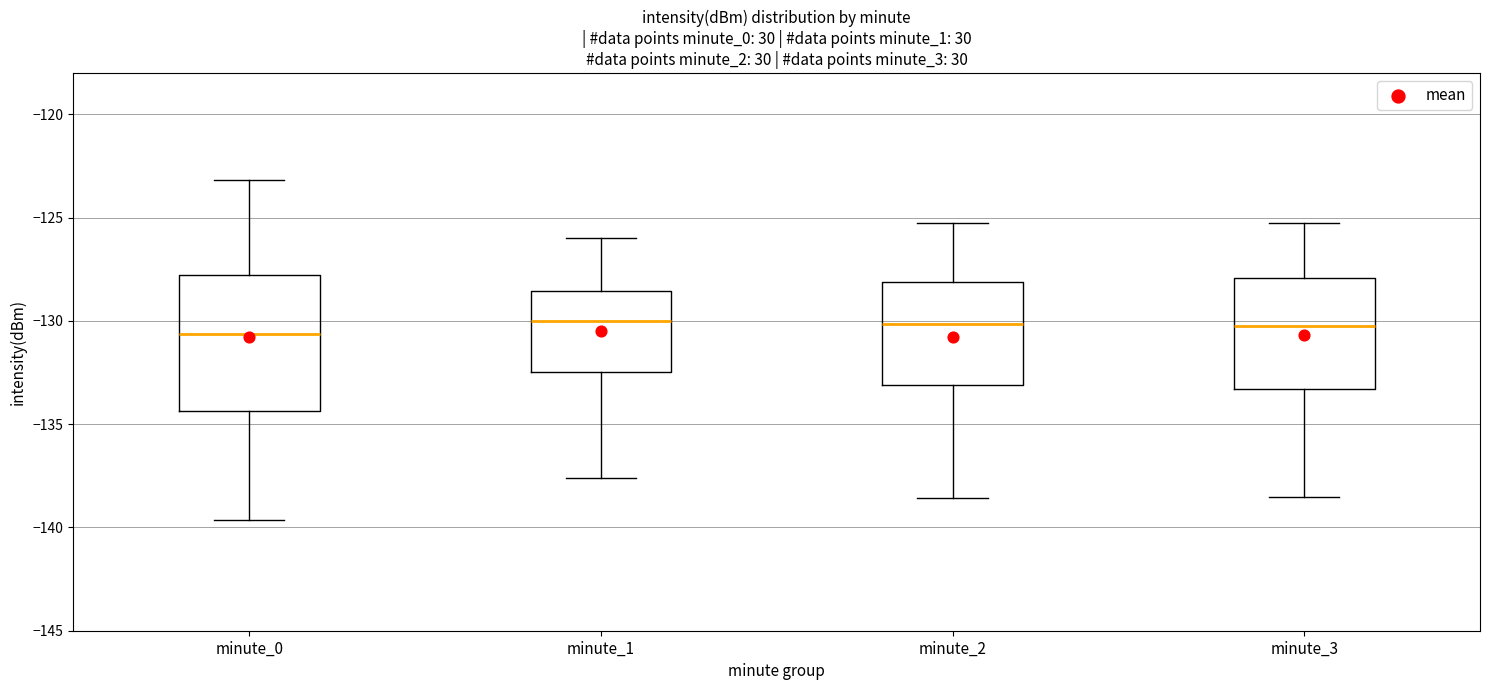

Which box is the tallest, from its lower edge to its upper edge?

minute_0